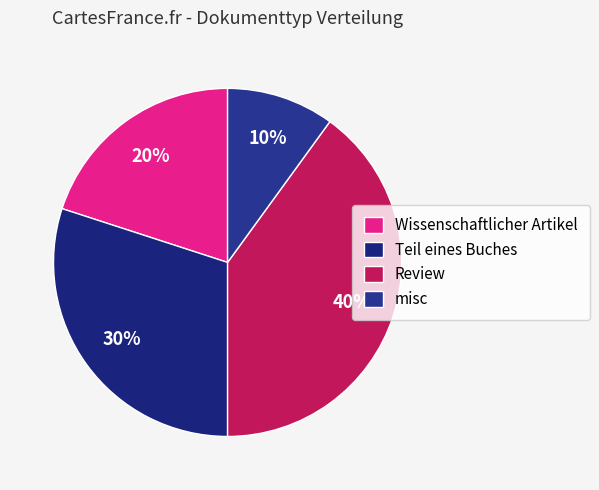

To the nearest percent, what is the average slice percentage?

25%